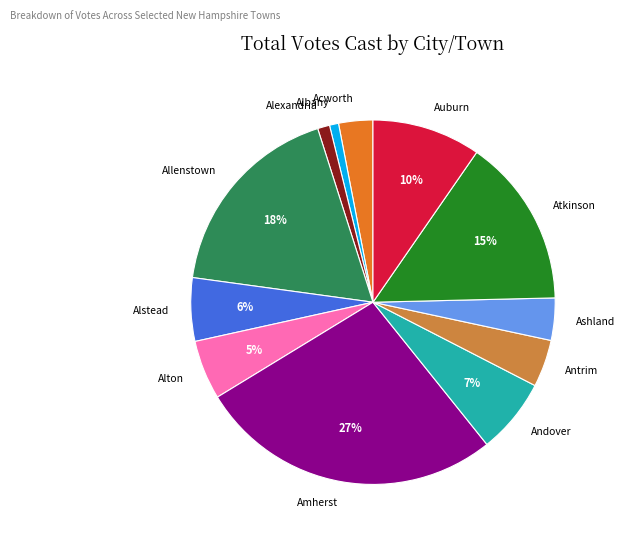

To the nearest percent, what is the difference between the largest and smallest slice percentages?

26%